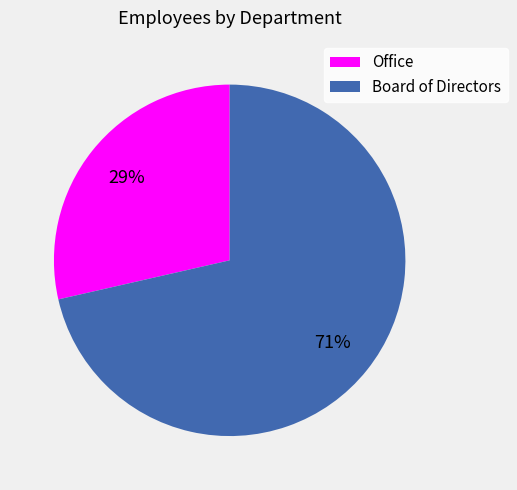

To the nearest percent, what portion does Board of Directors represent?

71%